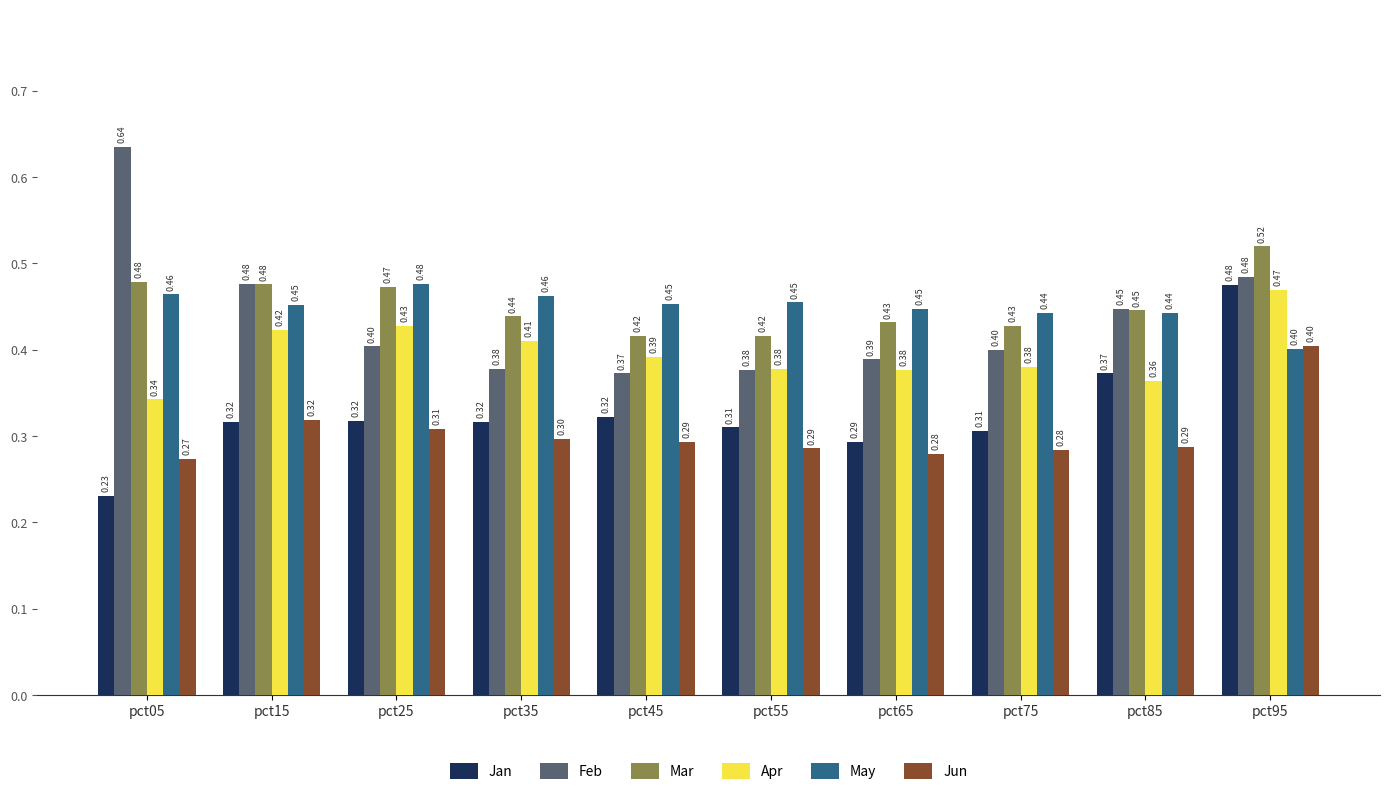

How many distinct data groups are displayed?

6